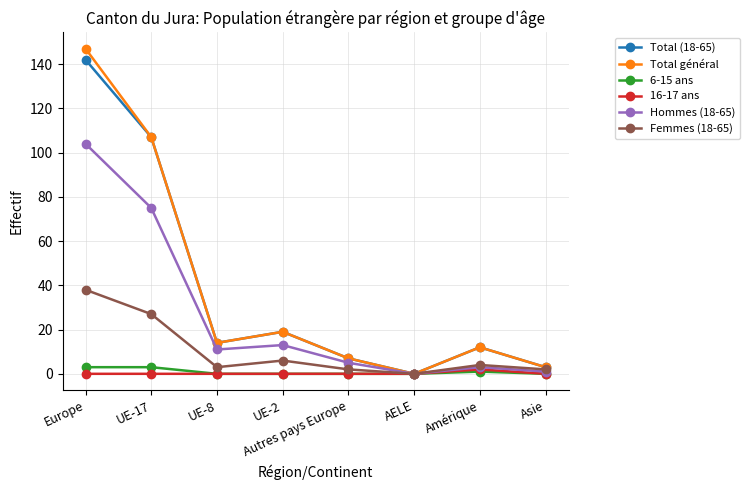

How many interior local peaks does the Total général series have?

2